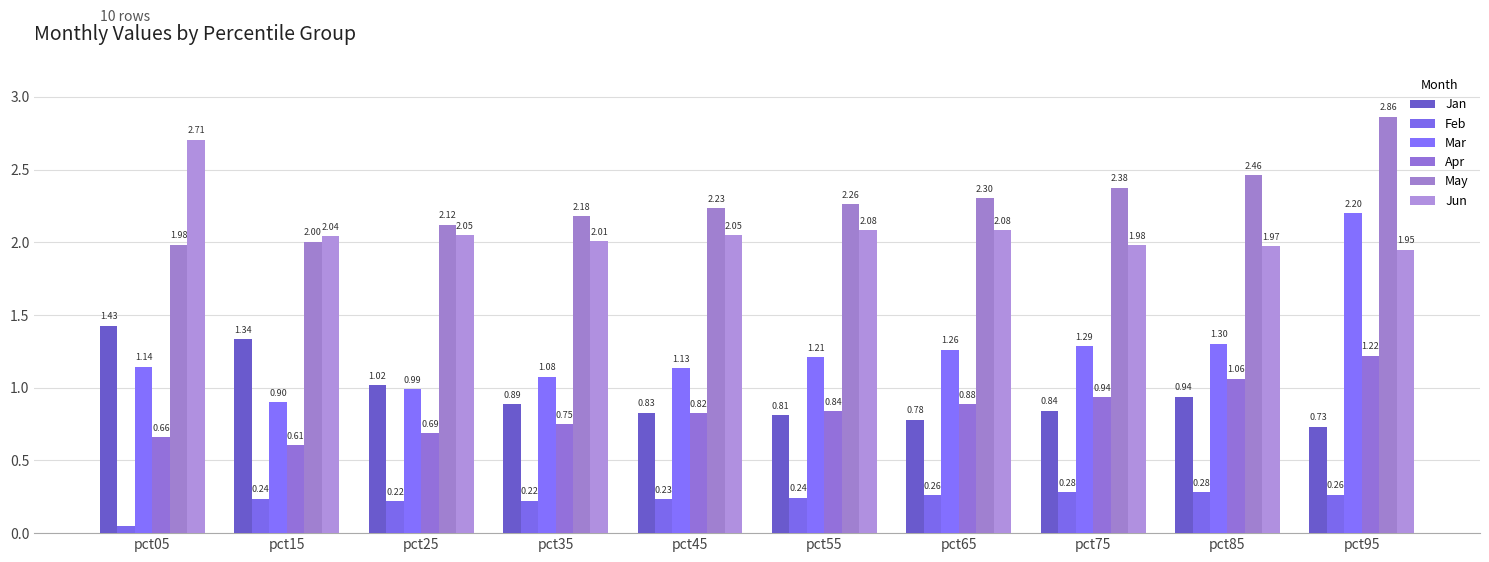

What is the value of the Feb bar at the 3rd from the left?

0.2